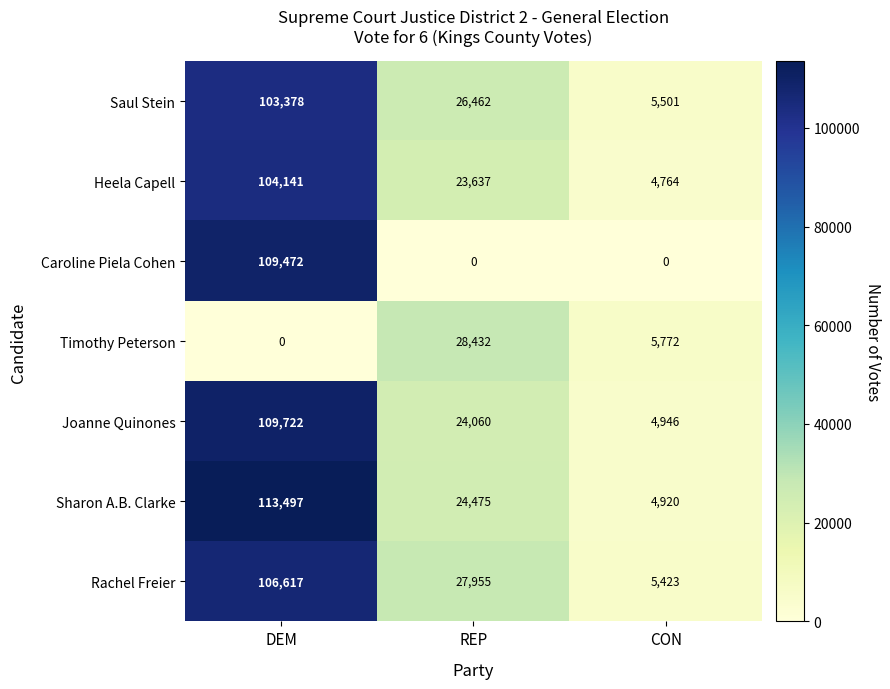

Rank the series at CON from lowest to highest value.

Caroline Piela Cohen, Heela Capell, Sharon A.B. Clarke, Joanne Quinones, Rachel Freier, Saul Stein, Timothy Peterson